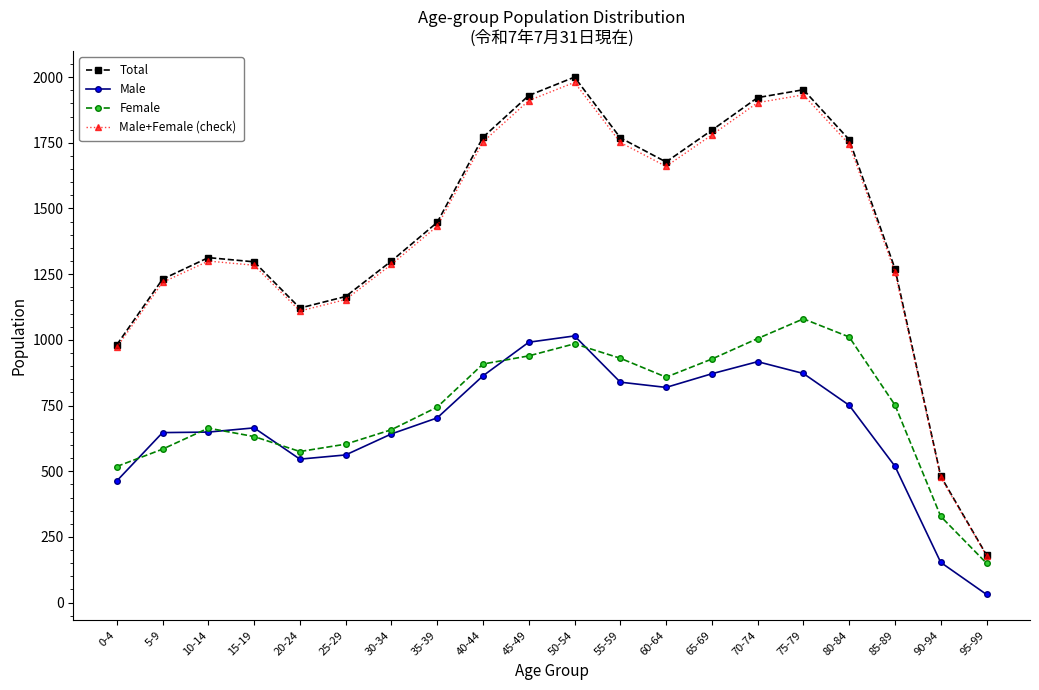

List the series in order of their peak value, highest first.

Total, Male+Female (check), Female, Male